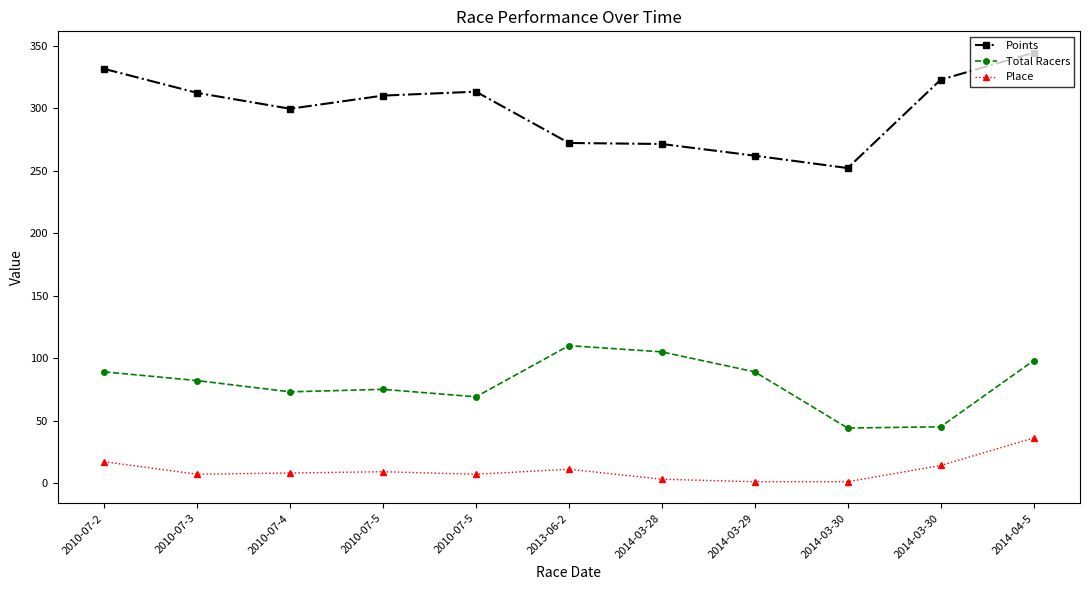

True or false: Place and Points intersect in this chart.

False